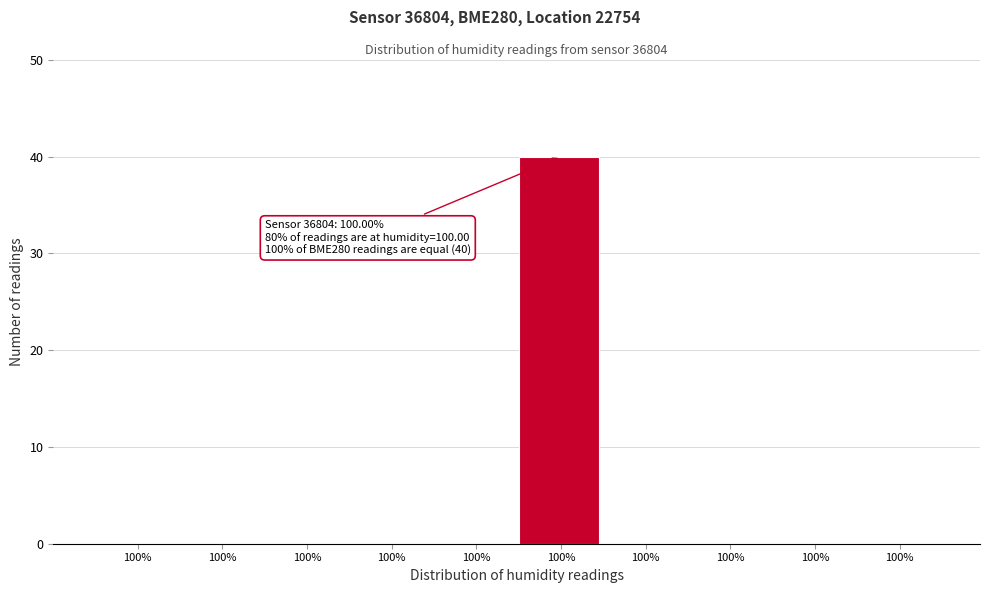

How many categories are shown in the chart?

10